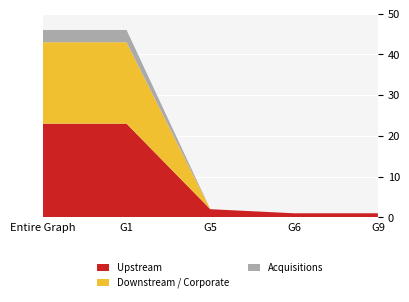

Reading right to left, what are all the values shown in this chart?

Upstream: G9=1	G6=1	G5=2	G1=23	Entire Graph=23
Downstream / Corporate: G9=0	G6=0	G5=0	G1=20	Entire Graph=20
Acquisitions: G9=0	G6=0	G5=0	G1=3	Entire Graph=3